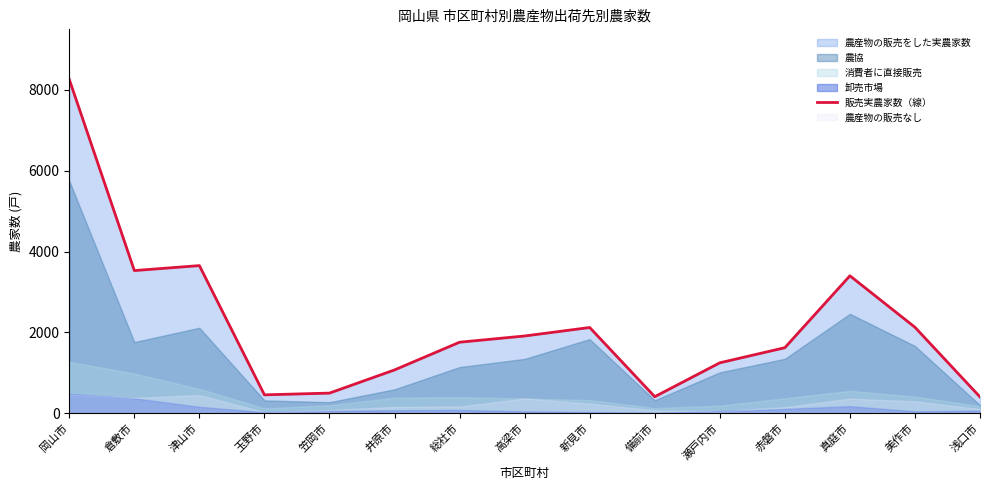

Rank the categories by value from lowest to highest.

浅口市, 備前市, 玉野市, 笠岡市, 井原市, 瀬戸内市, 赤磐市, 総社市, 高梁市, 新見市, 美作市, 真庭市, 倉敷市, 津山市, 岡山市